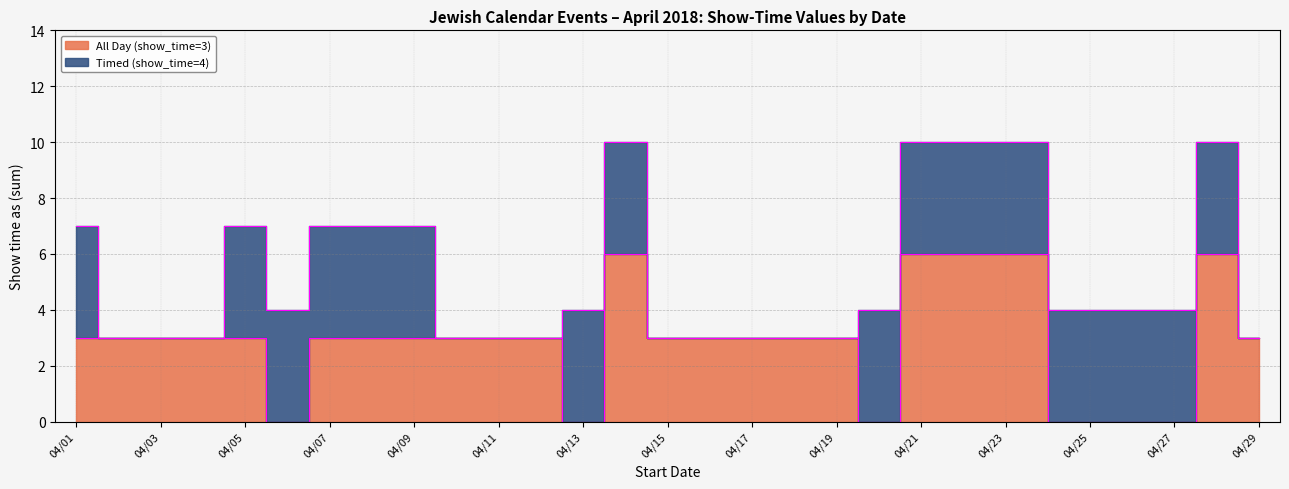

What is the value of the 13th point from the left?

3